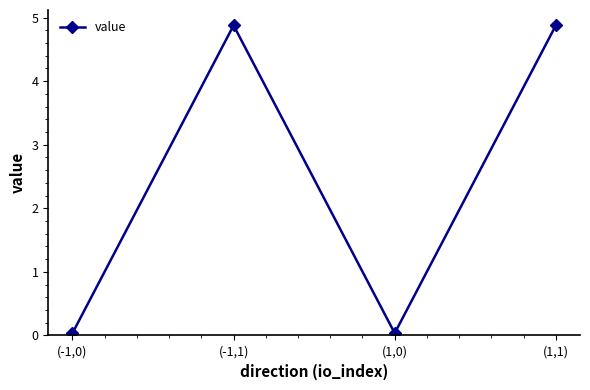

How many interior local peaks (higher than both neighbors) does the data have?

1